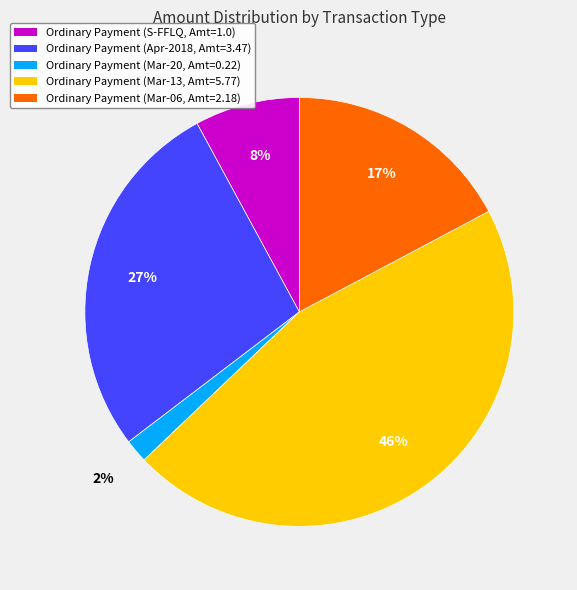

How many segments does this pie chart have?

5